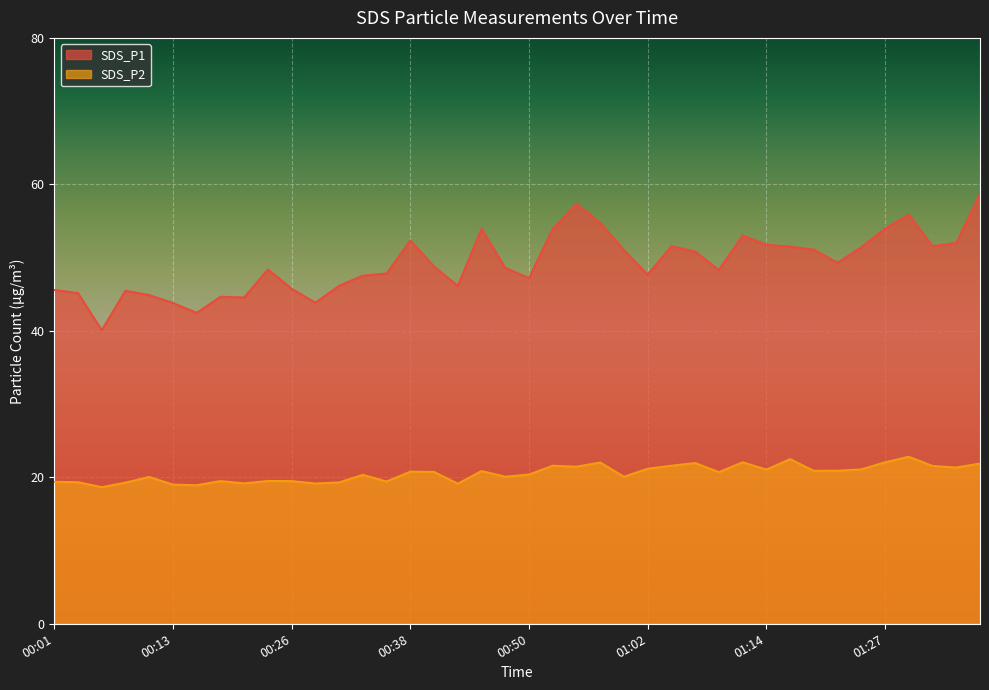

What is the approximate value of SDS_P2 at 00:40?

20.7